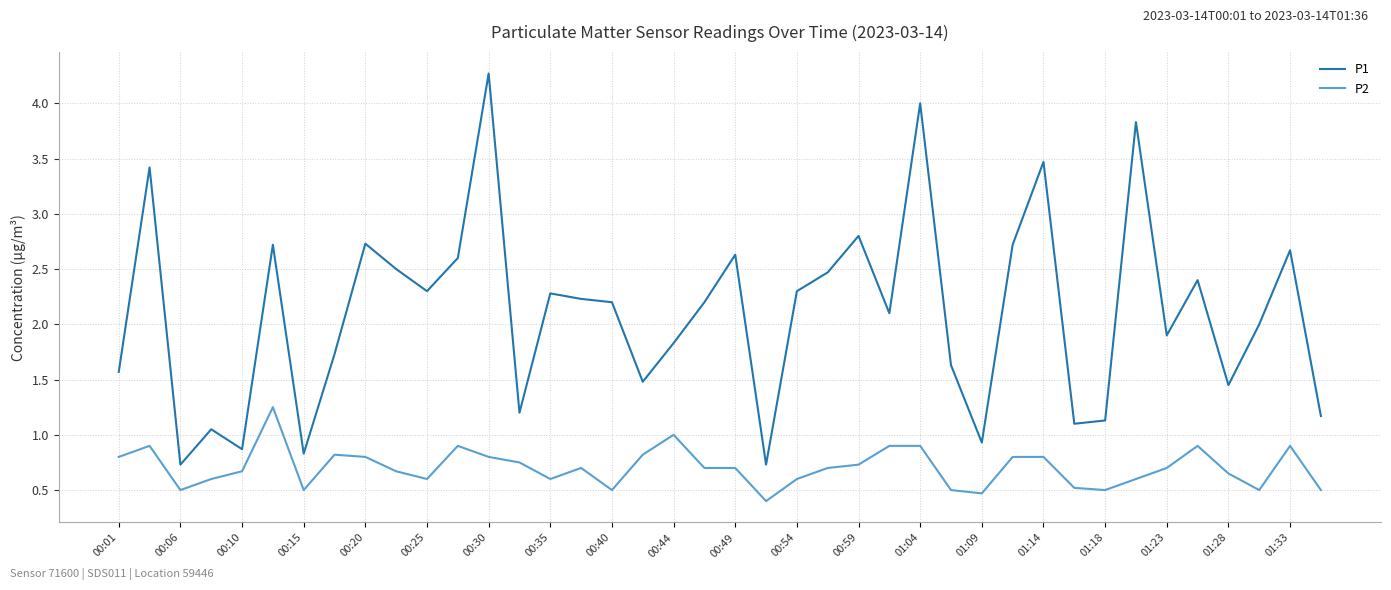

What is the sum of all P1 values?

84.2